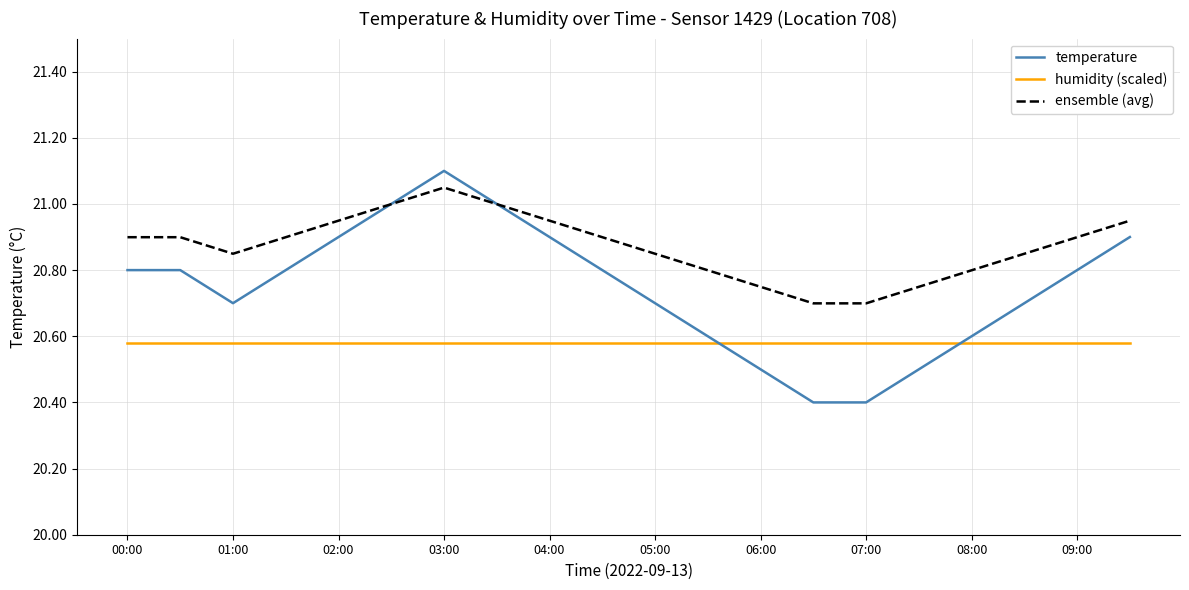

Rank the series by their average value, from lowest to highest.

humidity (scaled), temperature, ensemble (avg)